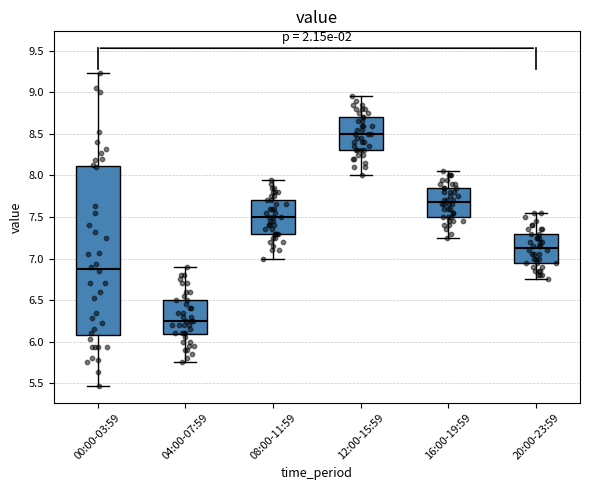

Reading left to right, transcribe this box plot: for each box, give where its median line is, the range the box spans, and where its two whiskers end, as read against the y-axis. The values are not printed on the chart, so give them approximately, as read against the axis.

00:00-03:59: median 6.90, box 6.10 to 8.10, whiskers 5.45 to 9.25
04:00-07:59: median 6.25, box 6.10 to 6.50, whiskers 5.75 to 6.90
08:00-11:59: median 7.50, box 7.30 to 7.70, whiskers 7.00 to 7.95
12:00-15:59: median 8.50, box 8.30 to 8.70, whiskers 8.00 to 8.95
16:00-19:59: median 7.70, box 7.50 to 7.85, whiskers 7.25 to 8.05
20:00-23:59: median 7.15, box 6.95 to 7.30, whiskers 6.75 to 7.55